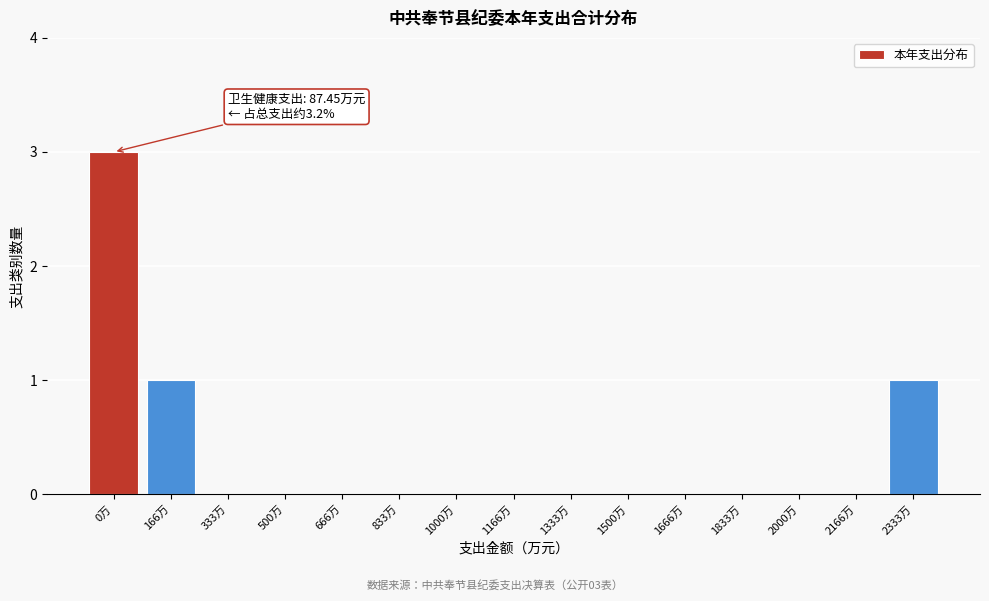

Reading right to left, extract all data points from this chart.

2333万=1	2166万=0	2000万=0	1833万=0	1666万=0	1500万=0	1333万=0	1166万=0	1000万=0	833万=0	666万=0	500万=0	333万=0	166万=1	0万=3